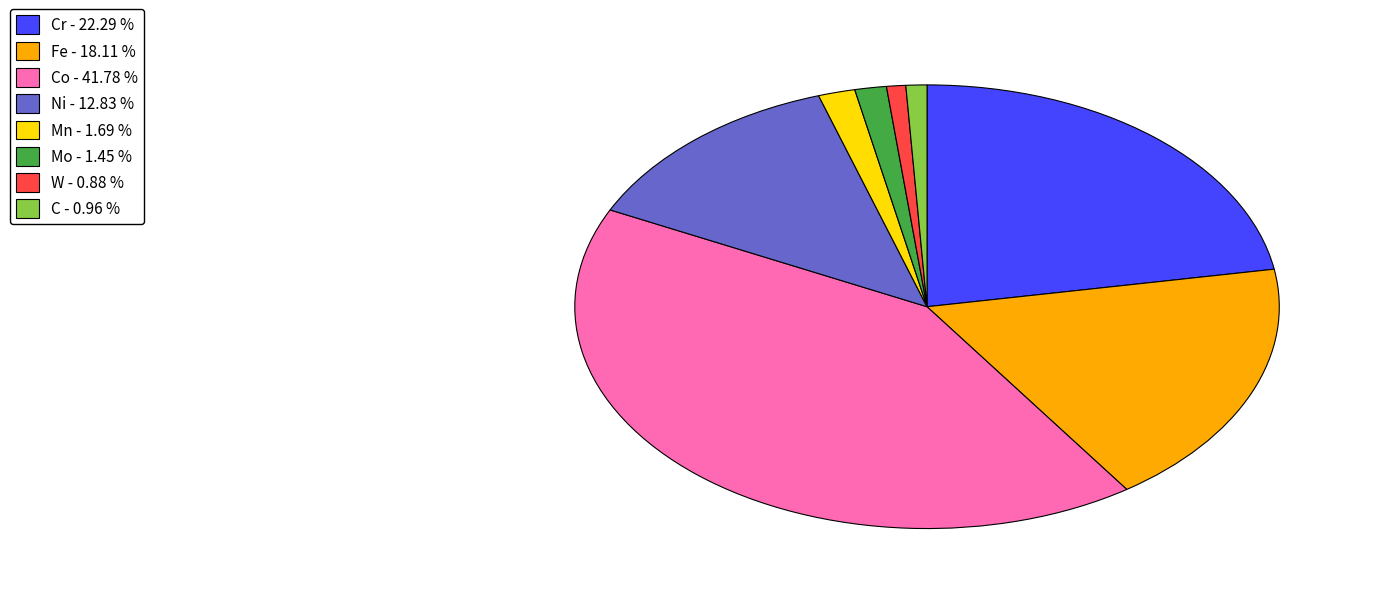

Does C - 0.96 % account for over 50% of the chart?

No